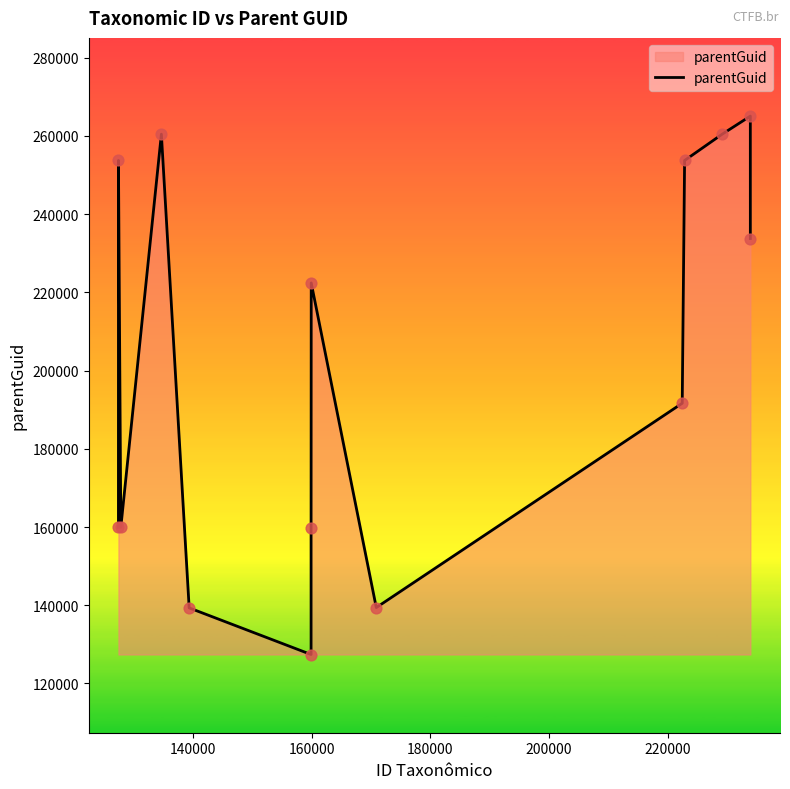

What is the difference between the maximum and minimum values?

137670